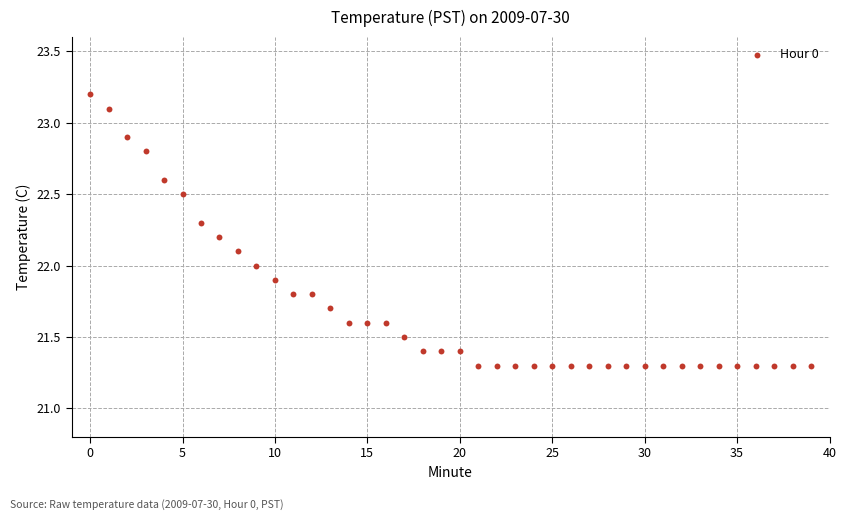

What is the range of Y values (max minus min)?

1.9